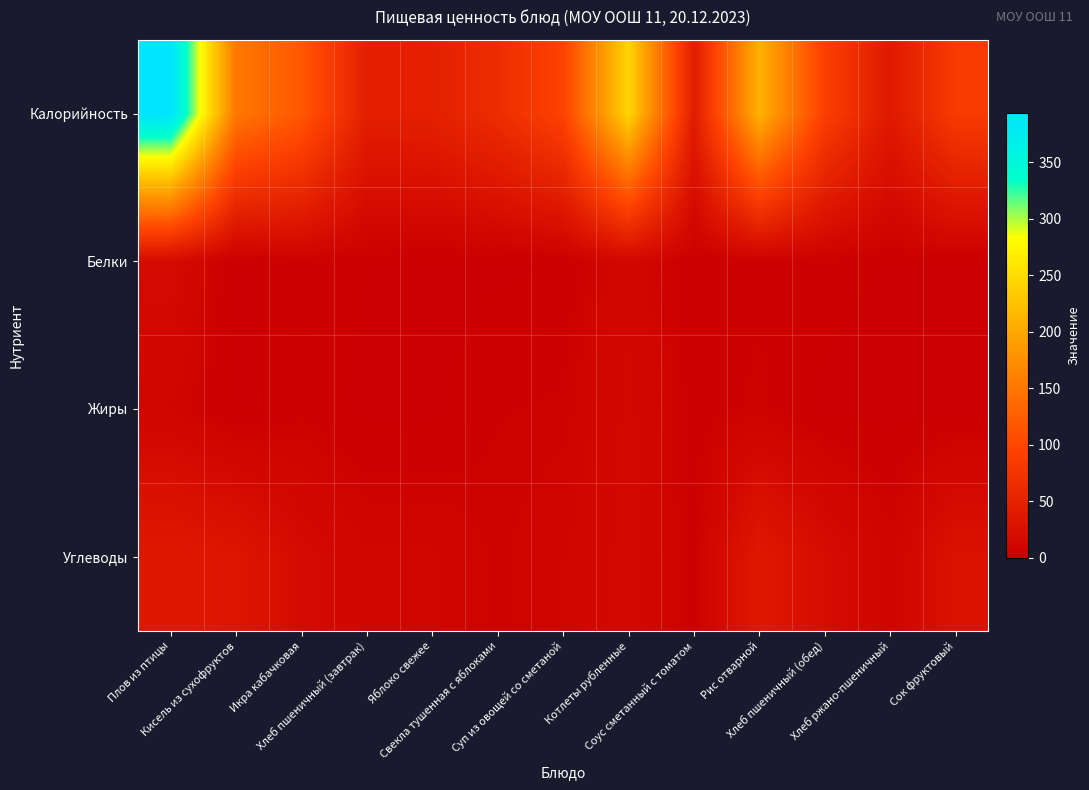

At Кисель из сухофруктов, list the series in order from smallest to largest.

Жиры, Белки, Углеводы, Калорийность